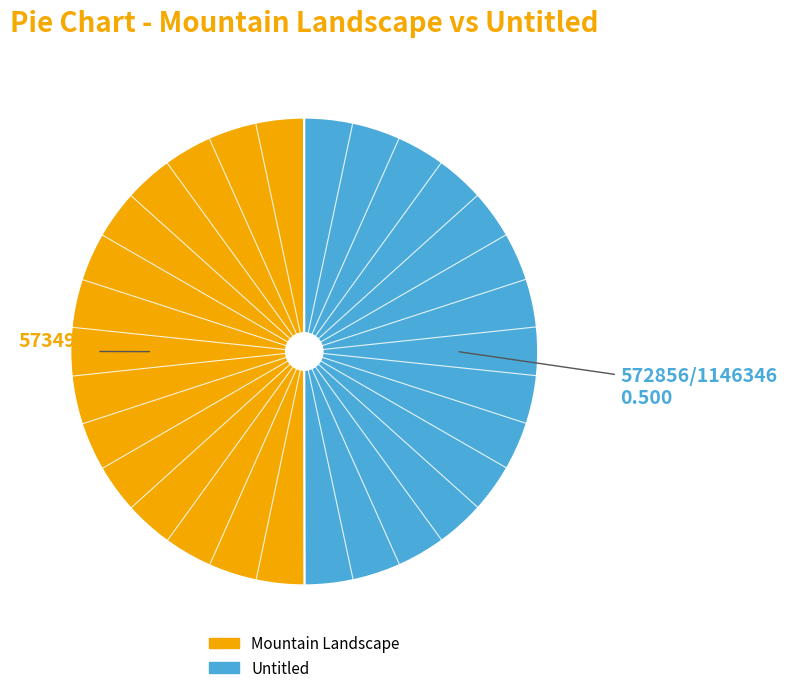

What is the ratio of the value at Mountain Landscape to the value at Untitled?

1.0